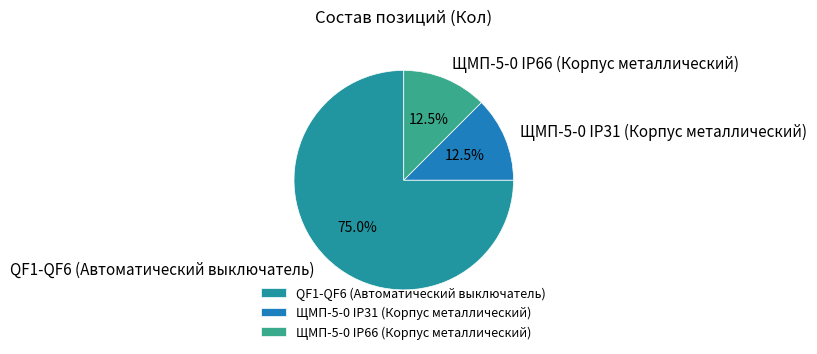

What is the ratio of the value at ЩМП-5-0 IP31 (Корпус металлический) to the value at QF1-QF6 (Автоматический выключатель)?

0.2